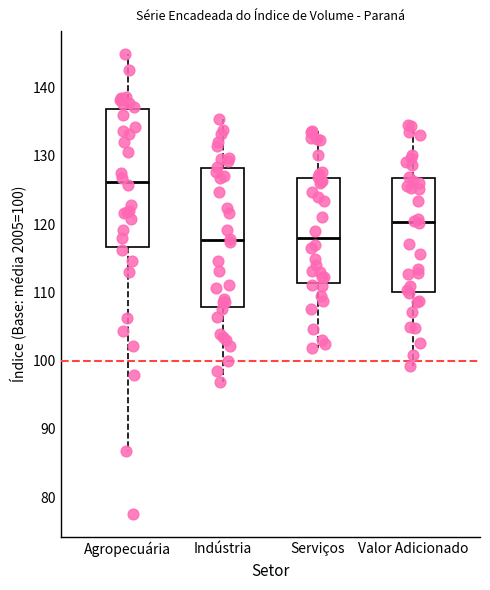

Reading left to right, read every box against the y-axis: the position of its median line, the range the box covers, and the ends of its whiskers. The values are not printed on the chart, so give them approximately, as read against the axis.

Agropecuária: median 126, box 117 to 137, whiskers 87 to 145
Indústria: median 118, box 108 to 128, whiskers 97 to 135
Serviços: median 118, box 111 to 127, whiskers 102 to 134
Valor Adicionado: median 120, box 110 to 127, whiskers 99 to 134